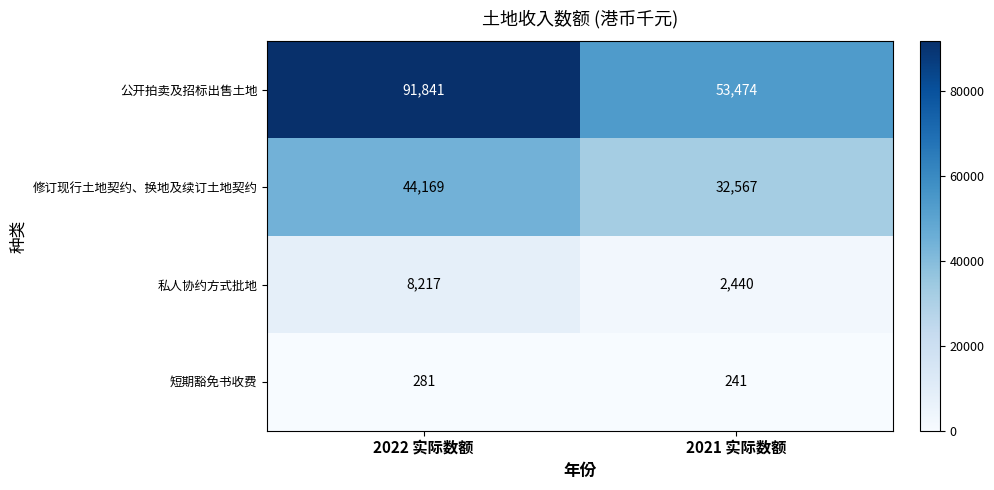

What is the difference between the highest and lowest values at 2022 实际数额?

91560